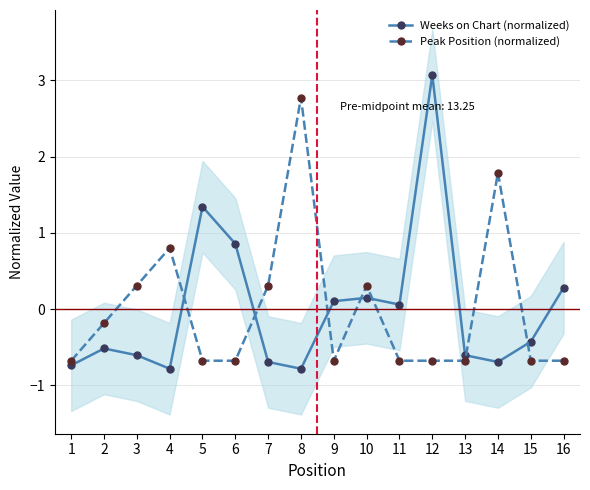

List the series in order of their peak value, lowest first.

Peak Position (normalized), Weeks on Chart (normalized)